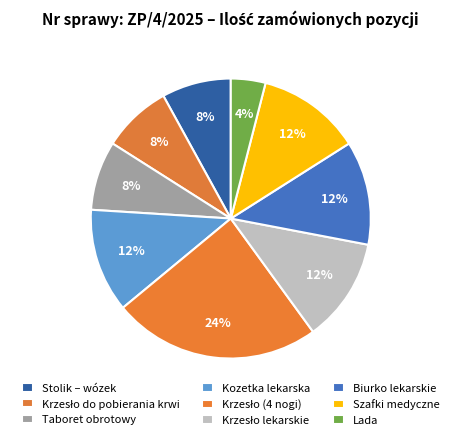

The Kozetka lekarska slice represents 12% of the pie. True or false?

True